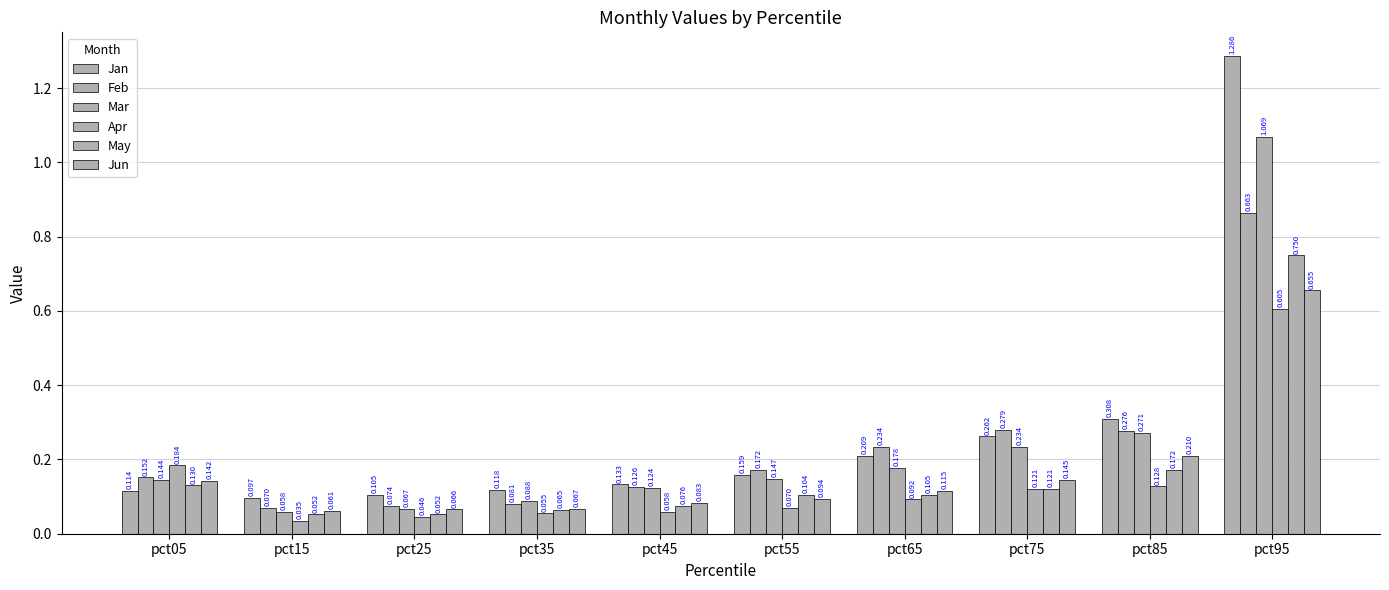

What value does the Feb series have at pct45?

0.1